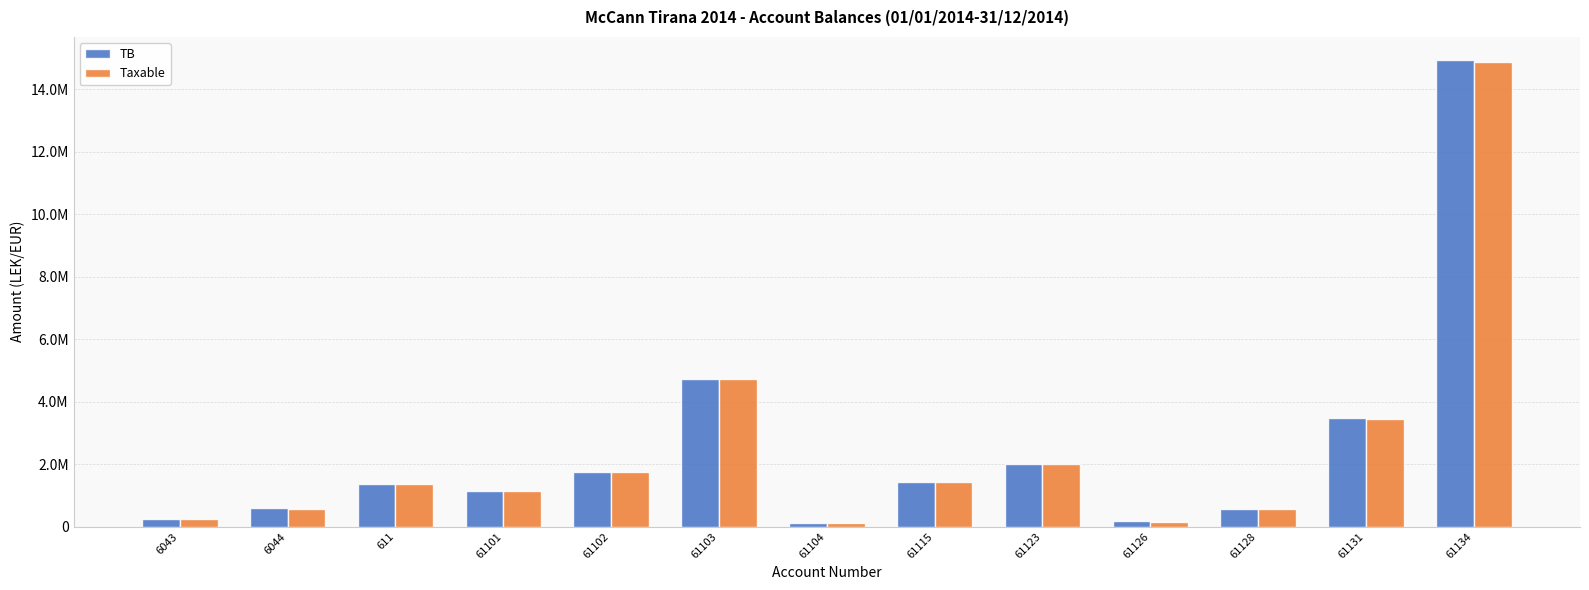

Reading left to right, extract all data points from this chart.

TB: 6043=250227.1	6044=588118.9	611=1366068.5	61101=1149043.7	61102=1735151.5	61103=4735066.9	61104=105900.0	61115=1434003.2	61123=2010362.2	61126=163090.0	61128=567460.5	61131=3465988.5	61134=14931158.8
Taxable: 6043=250227.1	6044=575296.9	611=1366068.5	61101=1149043.7	61102=1735151.5	61103=4731146.9	61104=105900.0	61115=1433753.2	61123=1991862.2	61126=157990.0	61128=567460.5	61131=3437988.5	61134=14887859.8